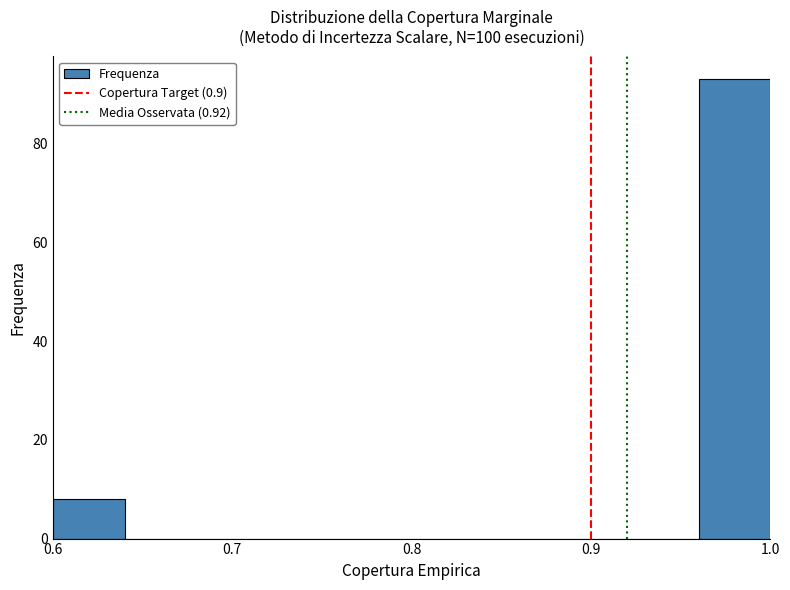

Reading left to right, transcribe this chart: for each bar, give the range it covers on the x-axis and its height. The values are not printed on the chart, so give them approximately, as read against the axis.

0.60 to 0.64: 8
0.64 to 0.68: 0
0.68 to 0.72: 0
0.72 to 0.76: 0
0.76 to 0.80: 0
0.80 to 0.84: 0
0.84 to 0.88: 0
0.88 to 0.92: 0
0.92 to 0.96: 0
0.96 to 1.00: 94